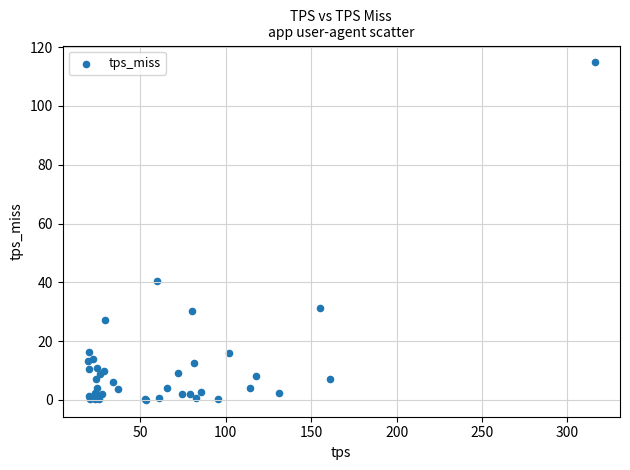

What Y value in the scatter plot is closest to 57?

40.5